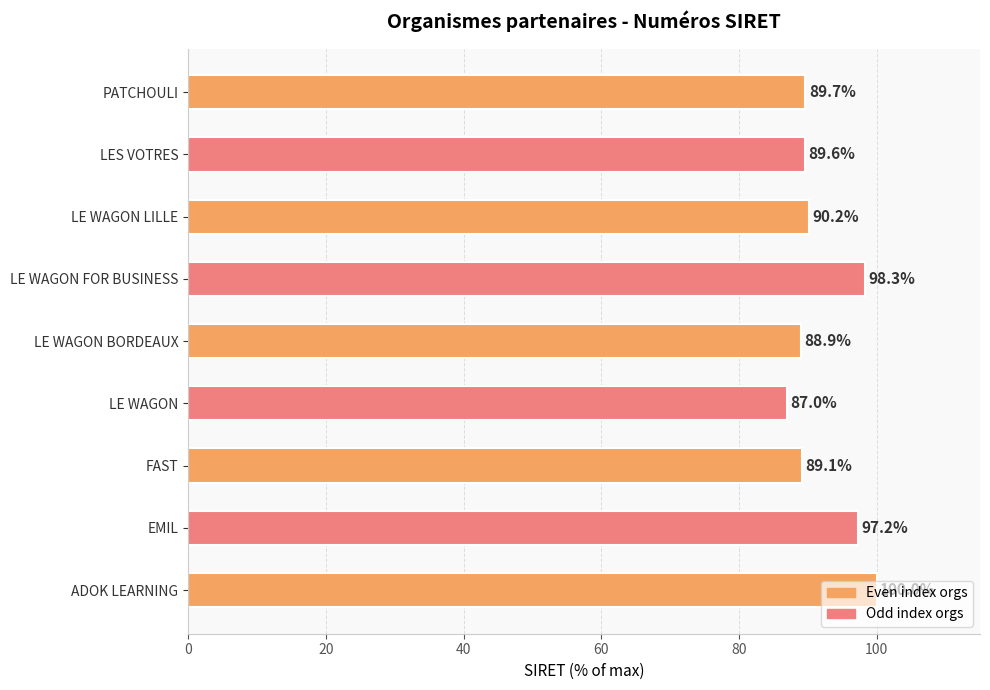

What is the sum of all values?

830.0